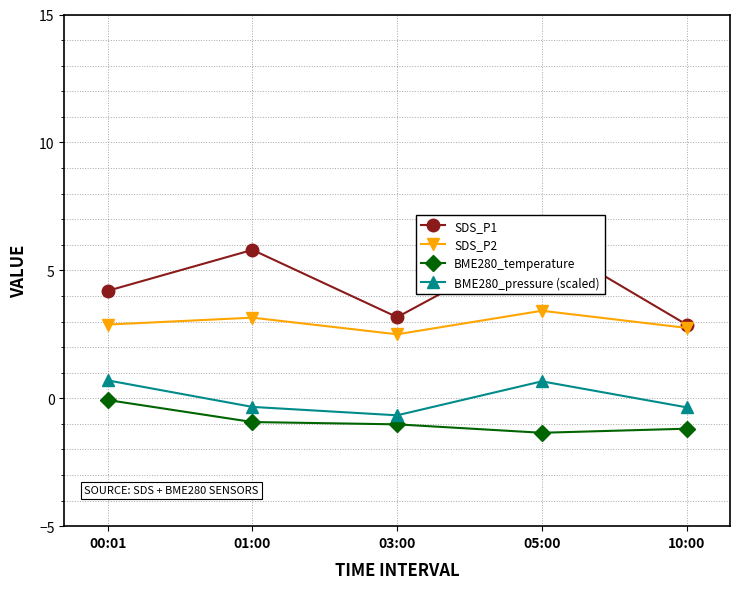

What is the smallest value displayed?

-1.4